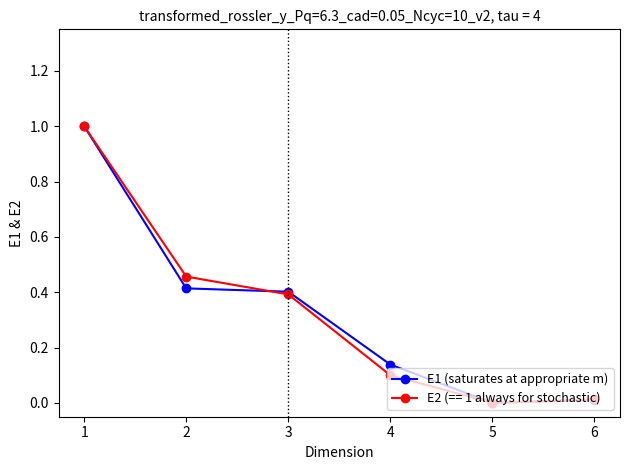

What is the value of the E1 (saturates at appropriate m) point at the 3rd from the left?

0.4